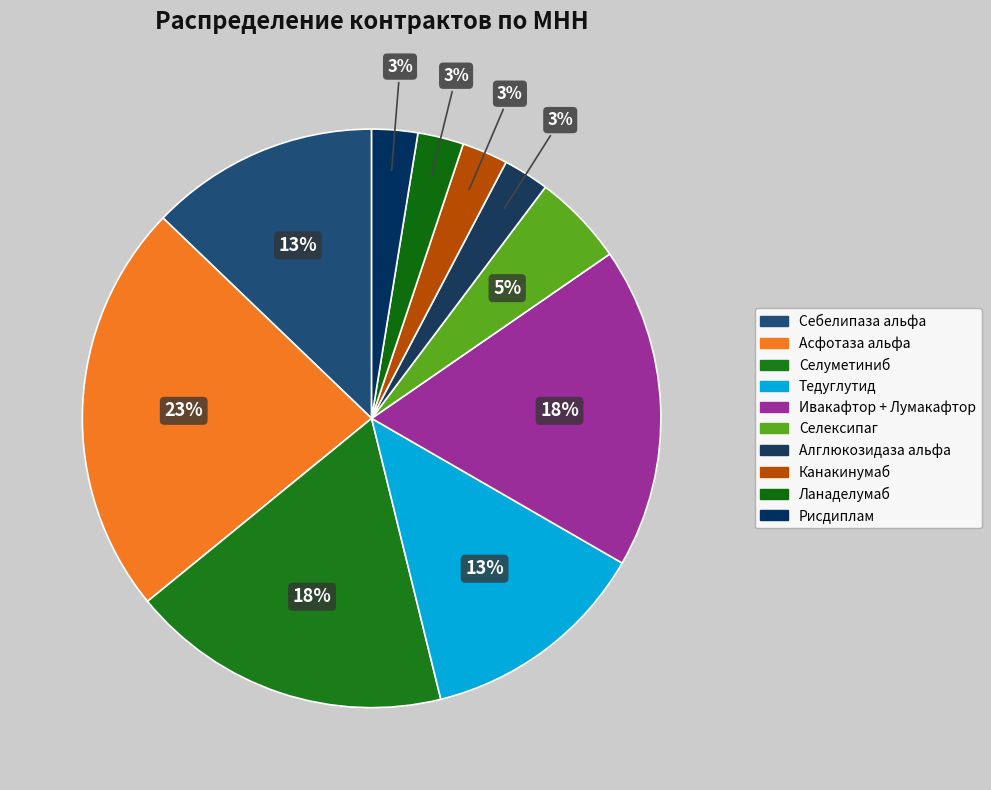

How many segments does this pie chart have?

10